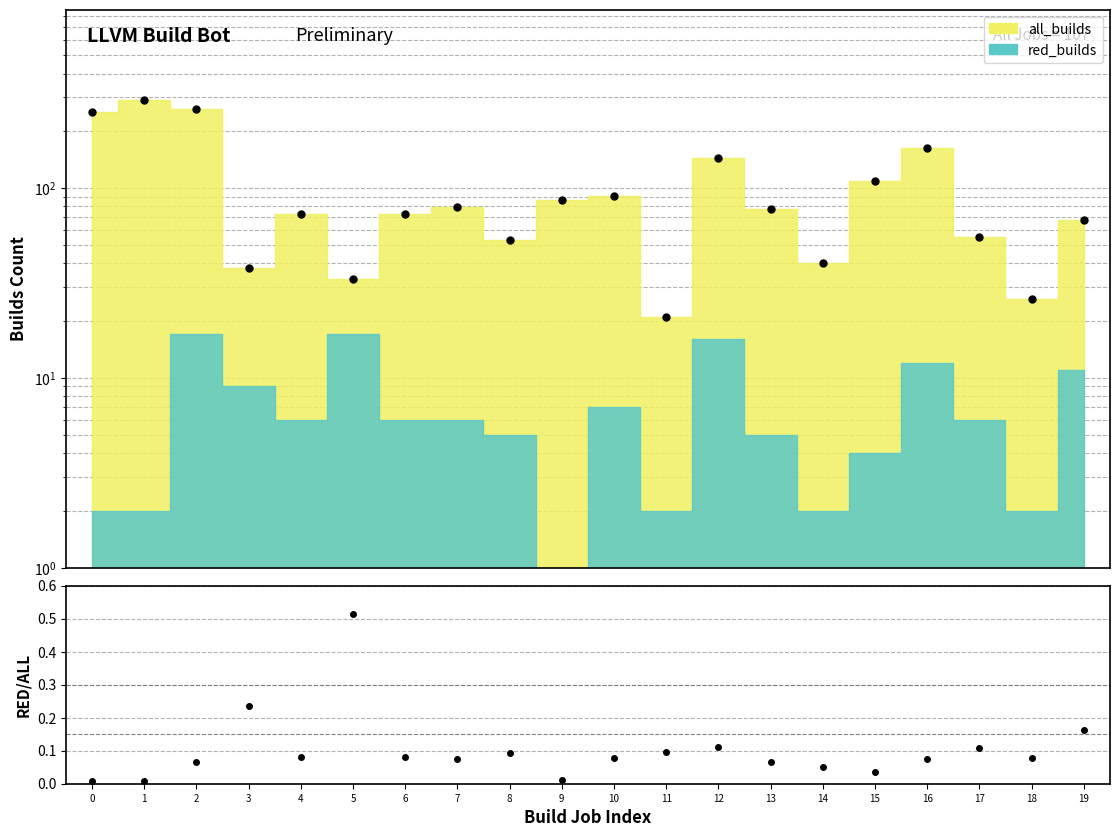

Is it true that red_builds/all_builds equals 0.1 at 7?

True